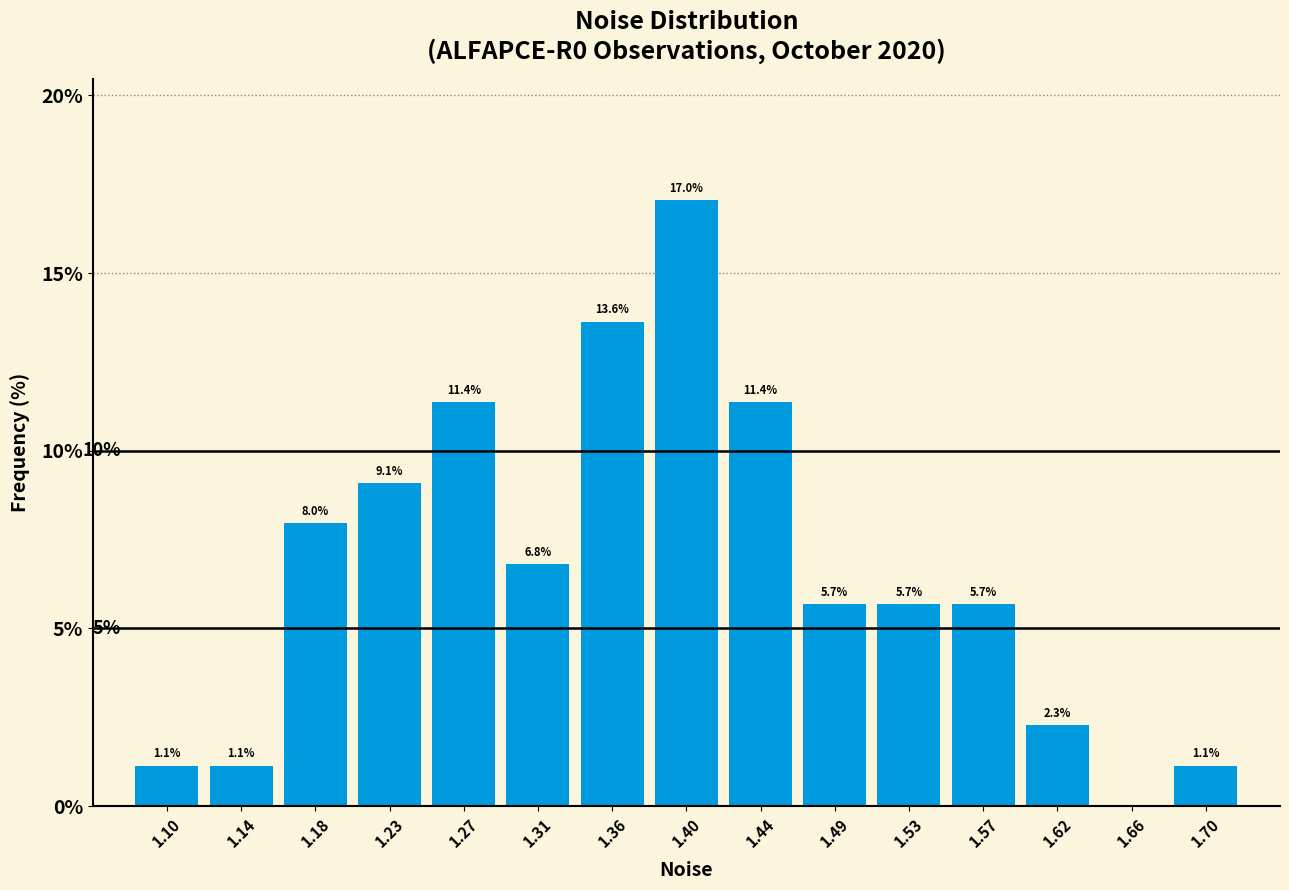

Over which range of the x-axis is the bar tallest?

1.380 to 1.420